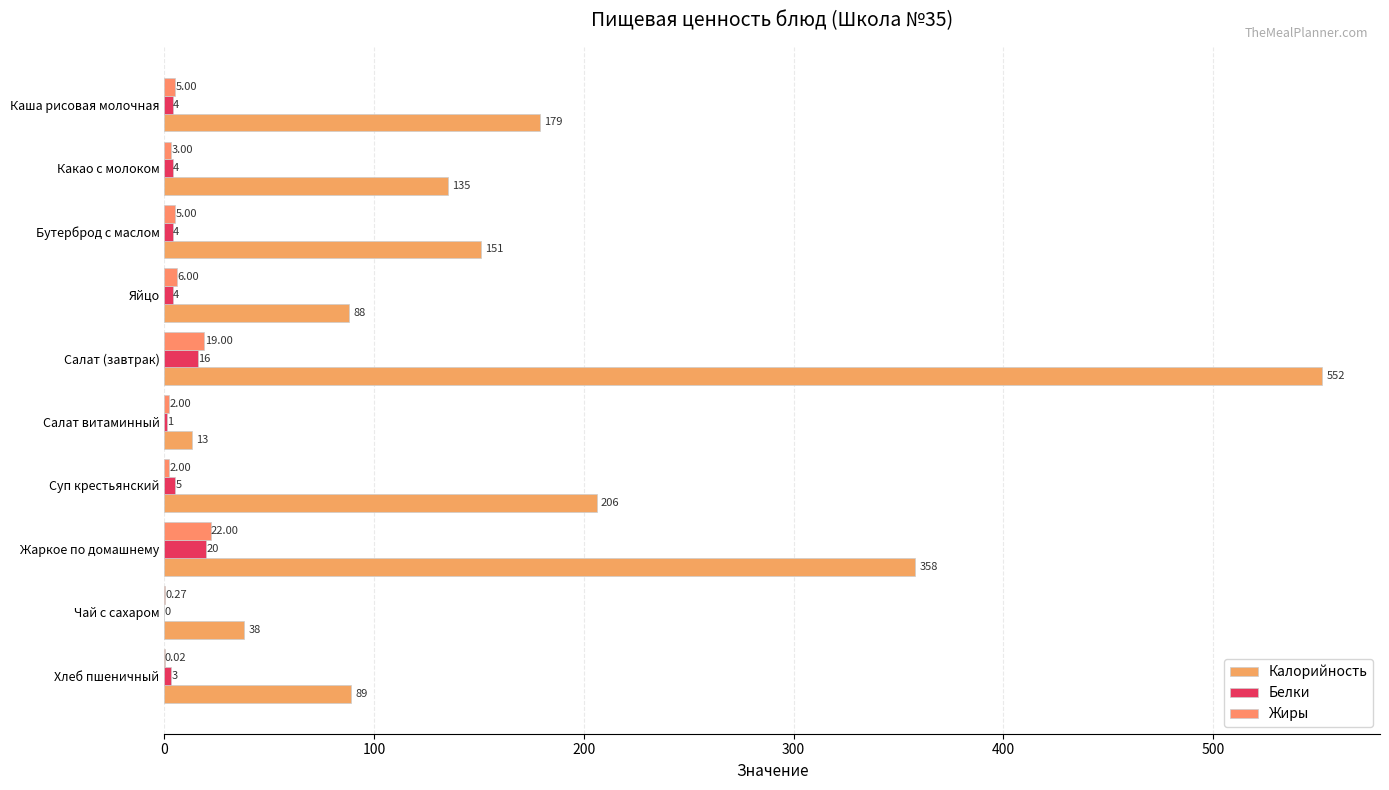

How many categories are shown in the chart?

10